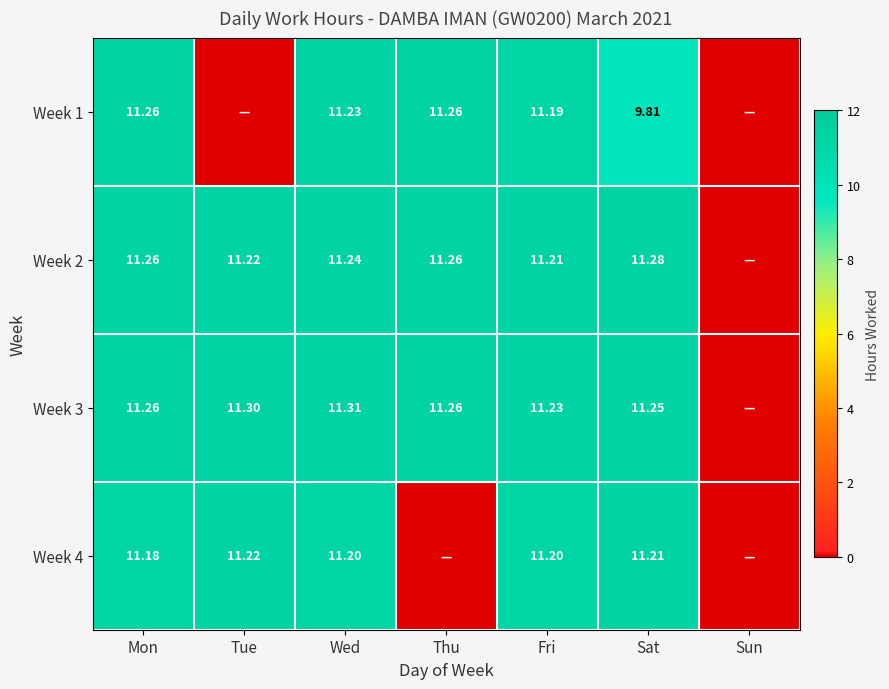

At how many categories does at least one series exceed 11?

6